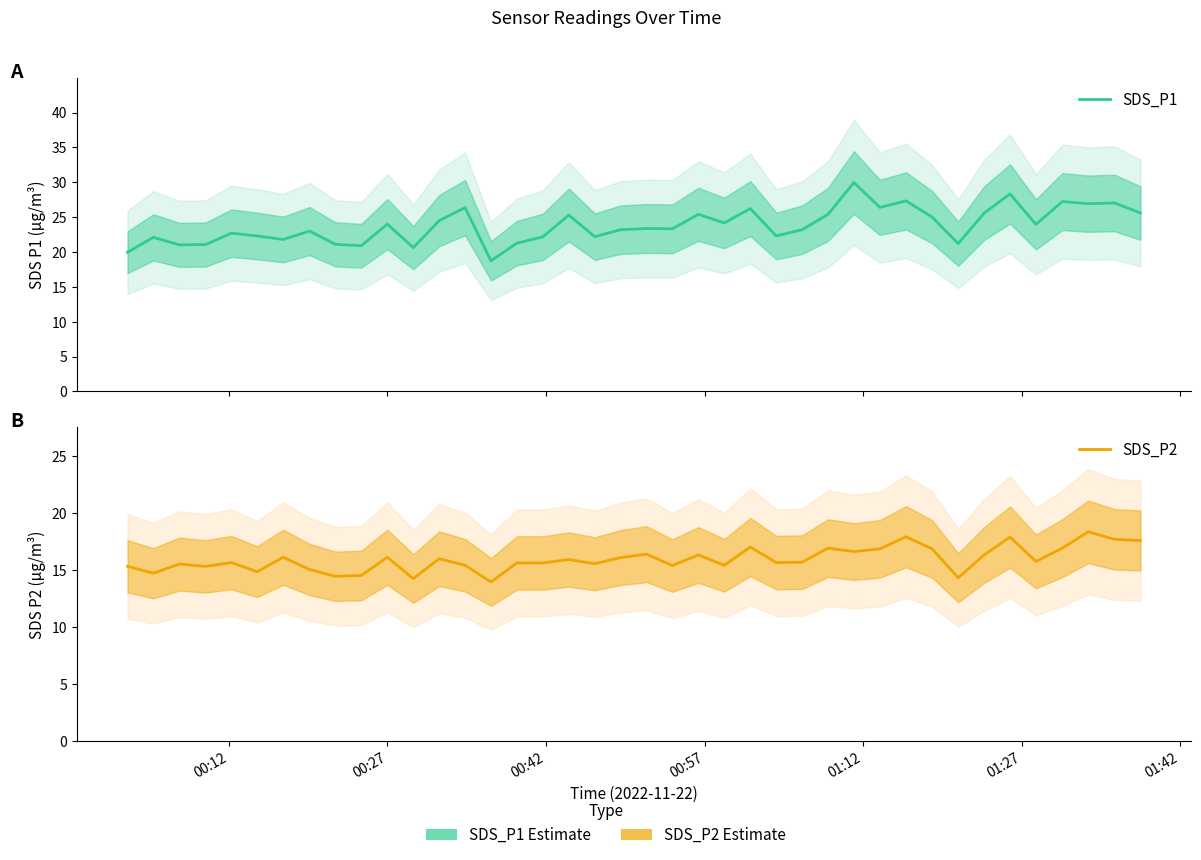

How many interior local valleys does the SDS_P2 series have?

13